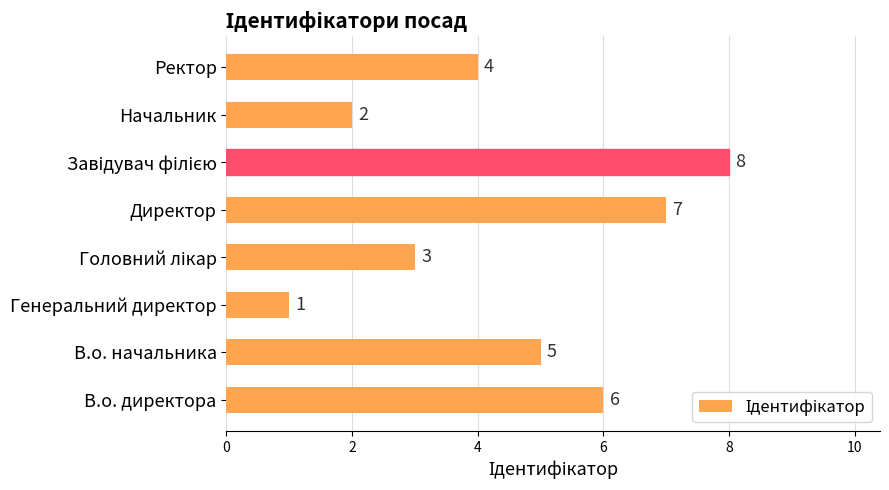

What is the greatest value displayed?

8